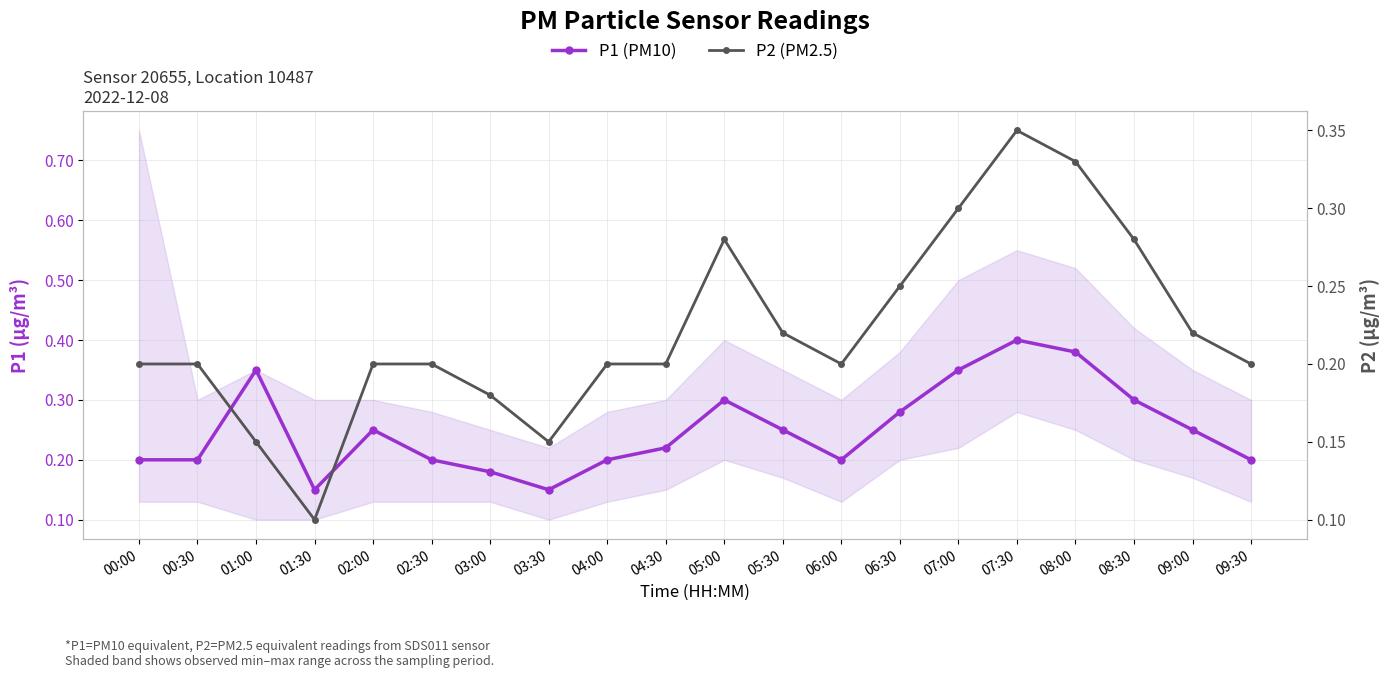

Where is P2 (PM2.5) nearest to the value 0?

01:30